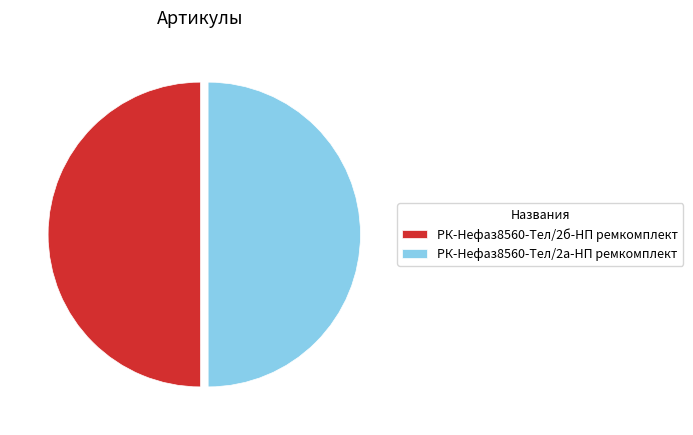

Is the sum of РК-Нефаз8560-Тел/2а-НП ремкомплект and РК-Нефаз8560-Тел/2б-НП ремкомплект greater than half?

Yes